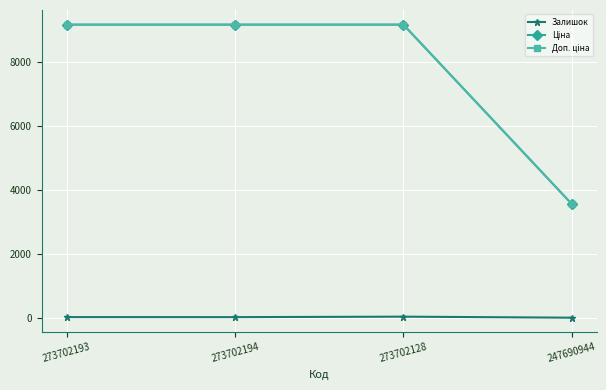

Which series has the largest total across all categories?

Ціна